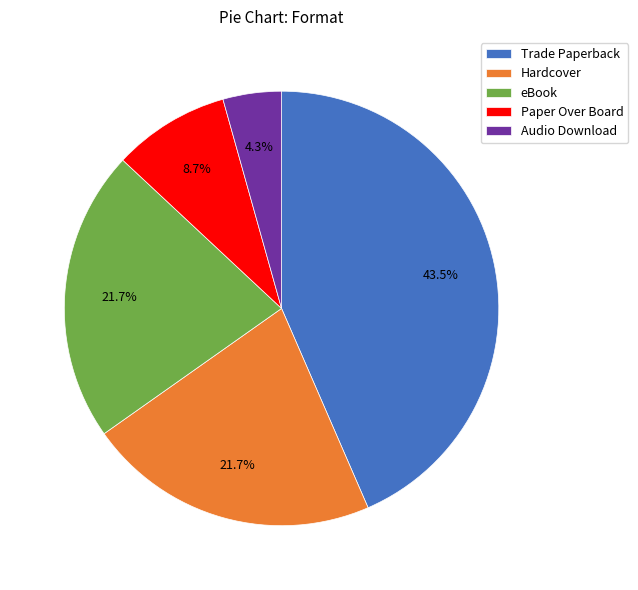

To the nearest percent, what is the combined percentage of Paper Over Board and Trade Paperback?

52%